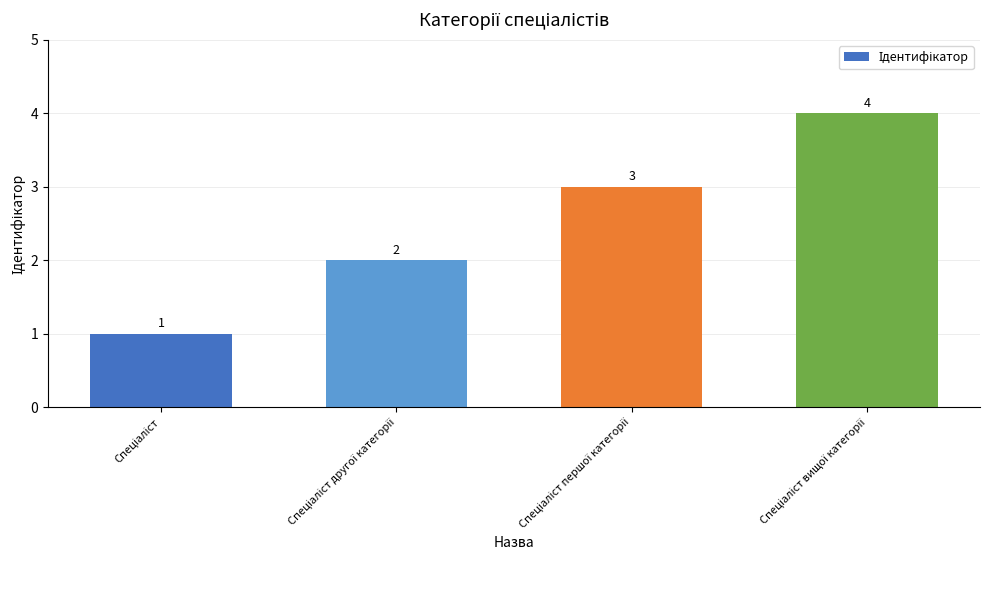

What is the difference between the maximum and minimum values?

3